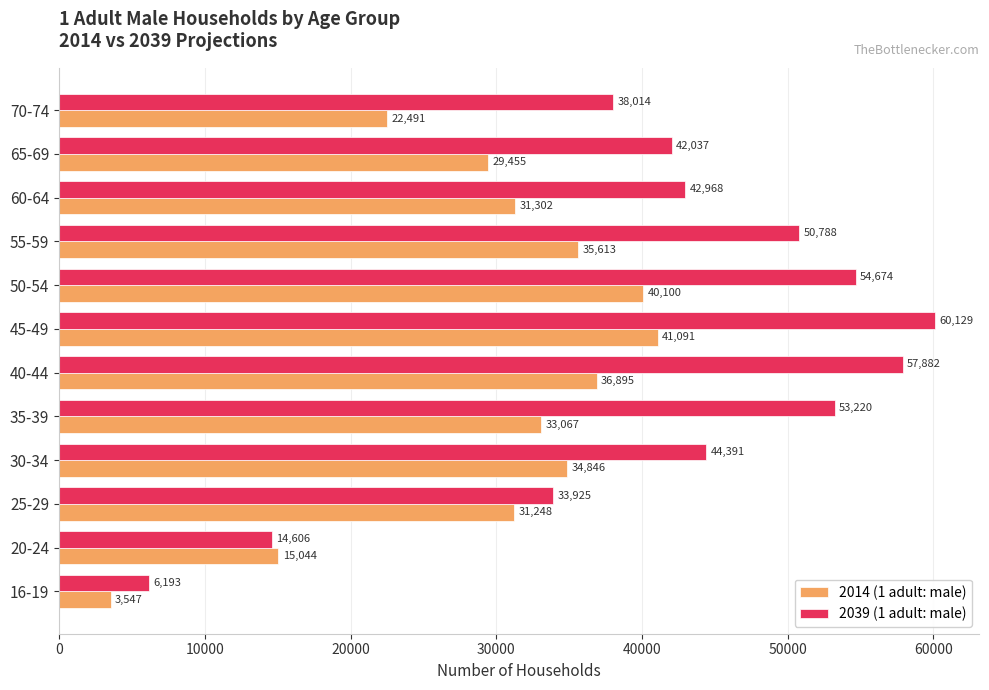

What are all the series names shown in the legend?

2014 (1 adult: male), 2039 (1 adult: male)